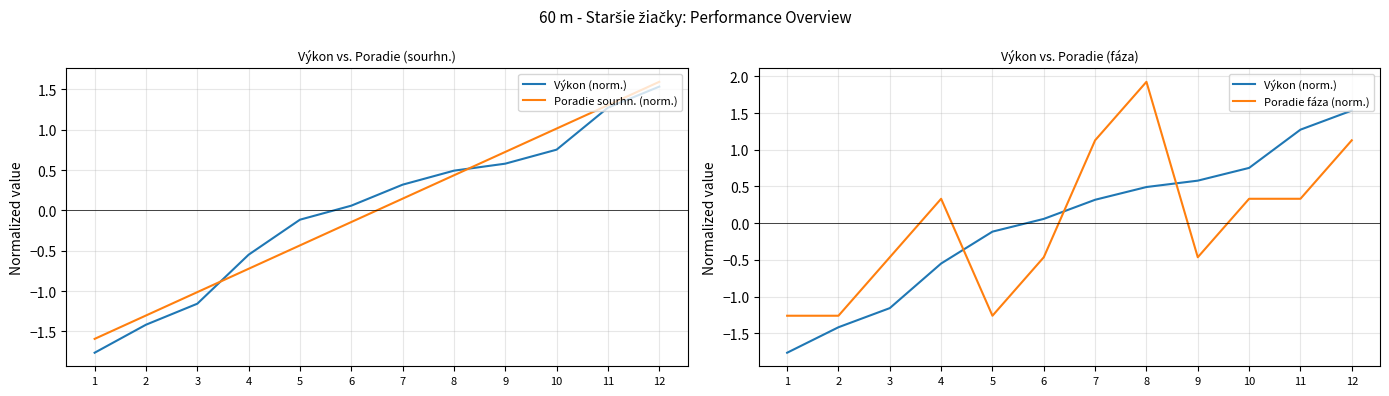

The value of Poradie sourhn. (norm.) at 5 is -0.4. True or false?

True